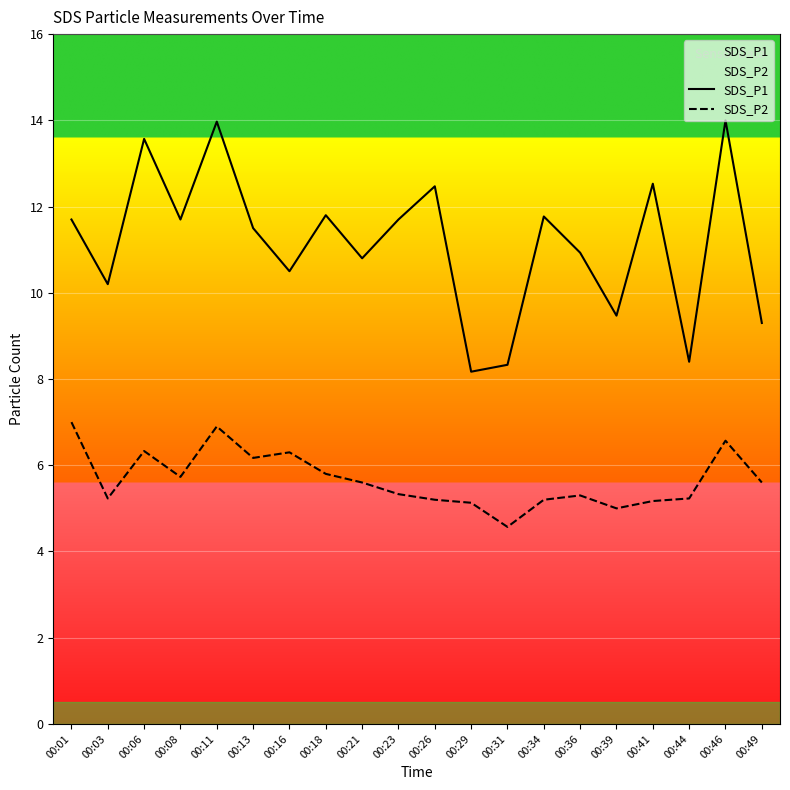

Which has a higher value, 00:26 or 00:06?

00:06